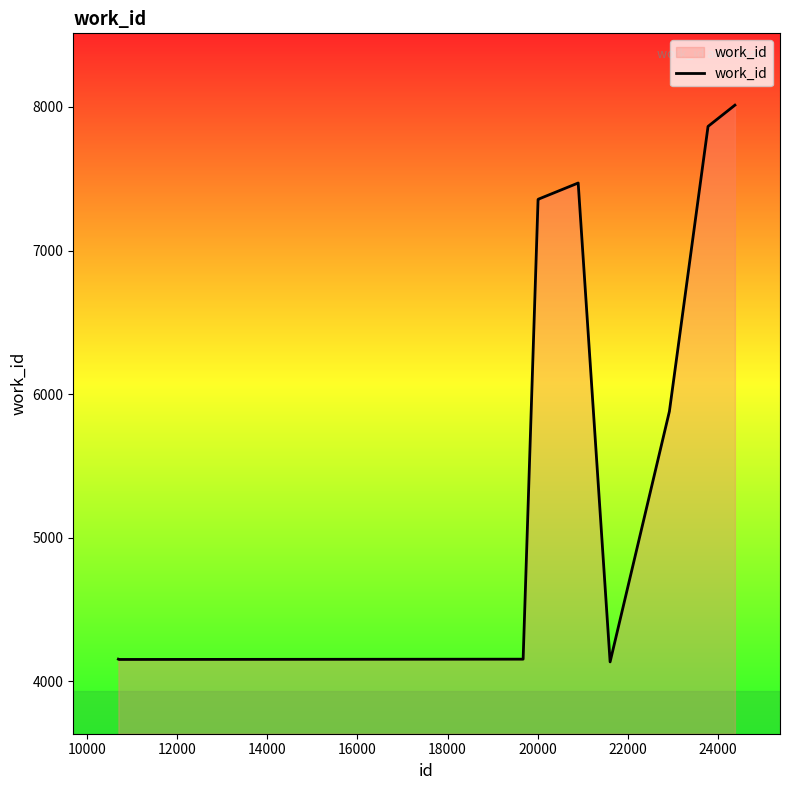

What is the minimum value shown in the chart?

4136